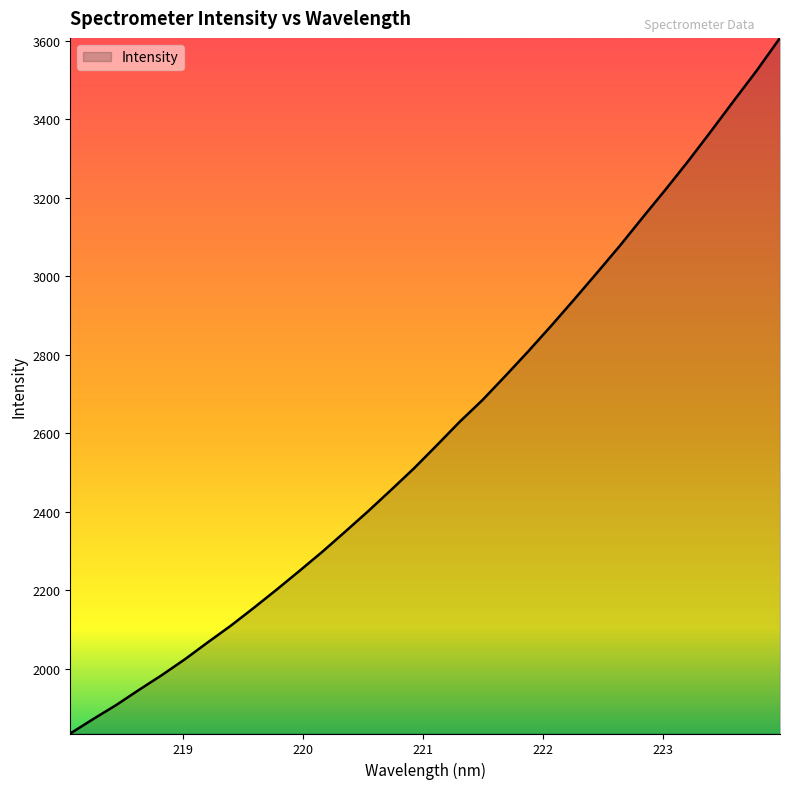

What is the difference between the maximum and minimum values?

1772.6